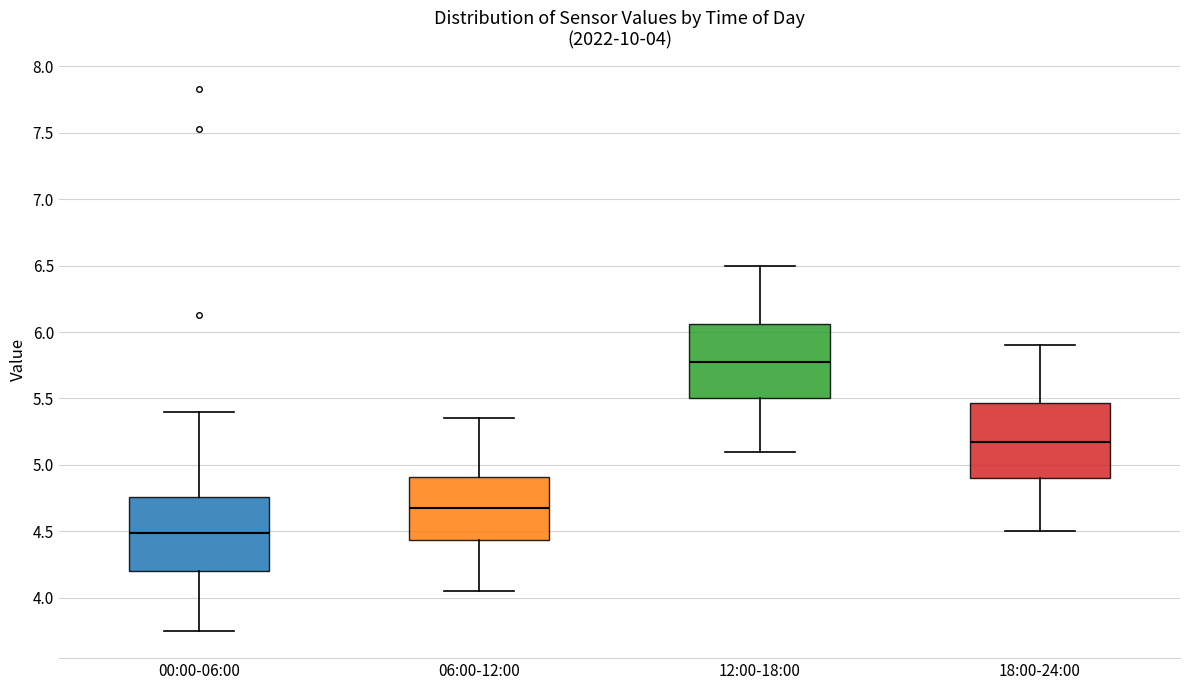

Which box's median line is the highest?

12:00-18:00